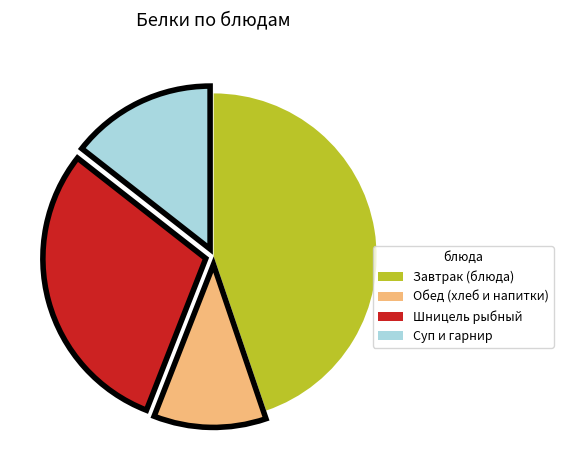

Approximately how many times larger is the value at Суп и гарнир compared to Обед (хлеб и напитки)?

1.3